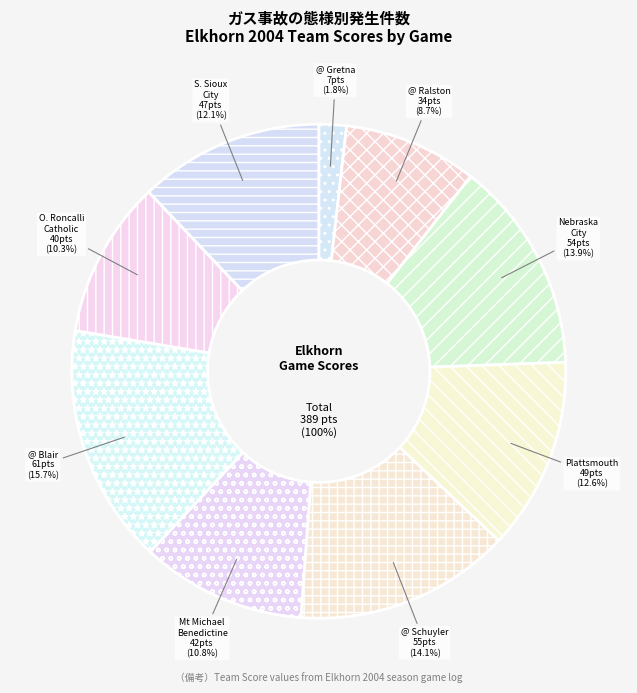

Does @ Ralston account for over 50% of the chart?

No